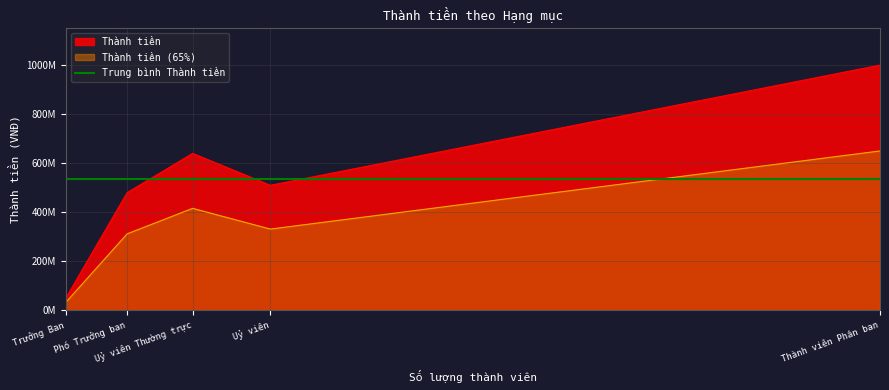

Does the chart have visible grid lines?

Yes